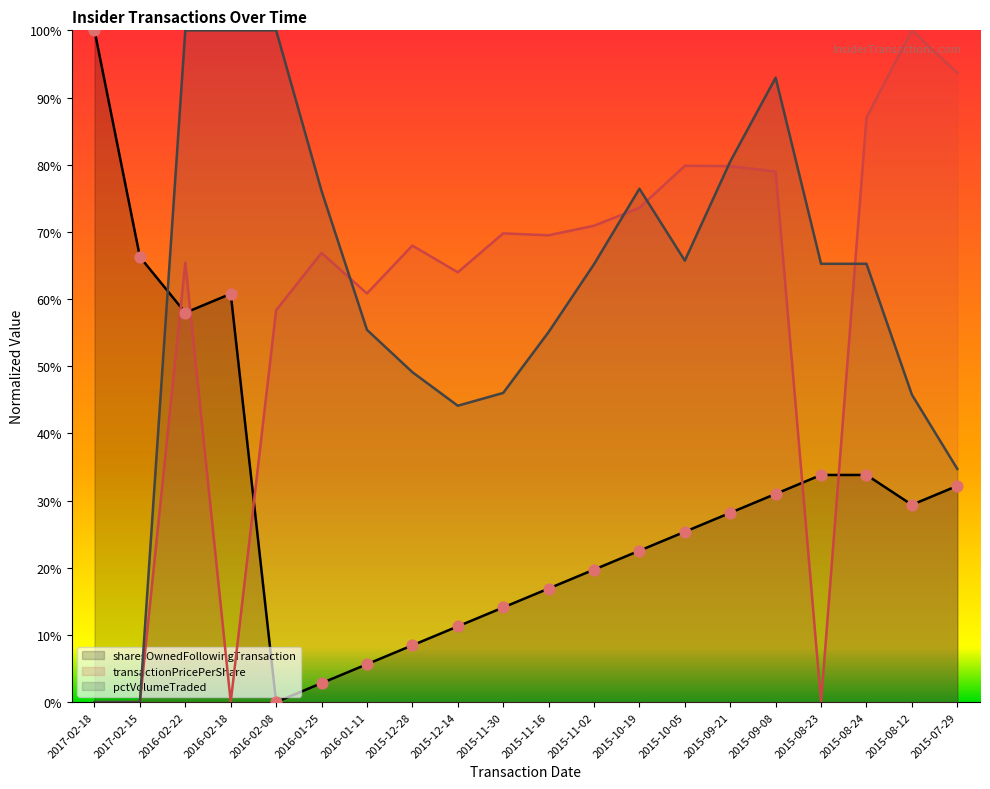

At how many categories does at least one series exceed 0?

20